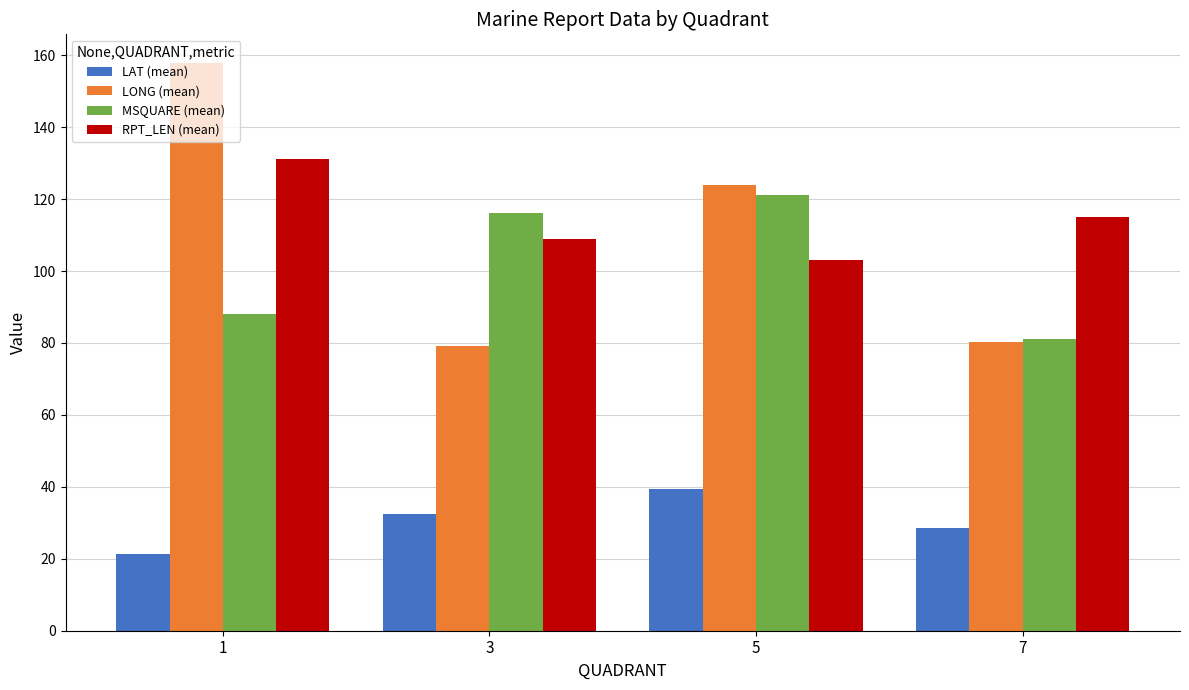

The value of LONG (mean) at 1 is 238.1. True or false?

False